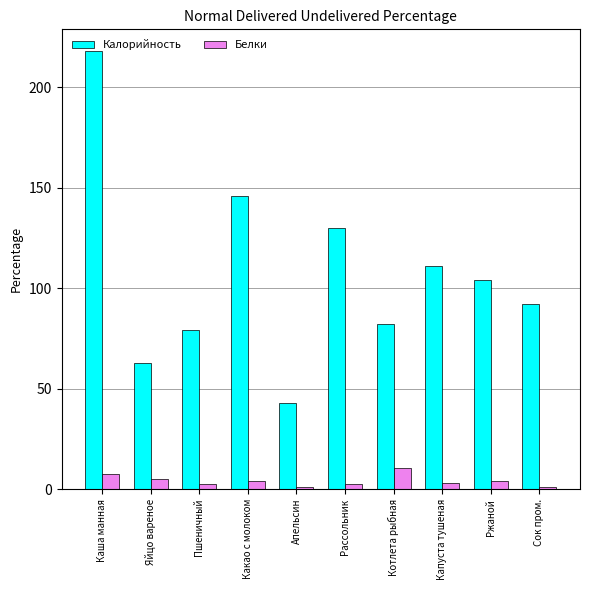

At which label does Калорийность reach its minimum?

Апельсин